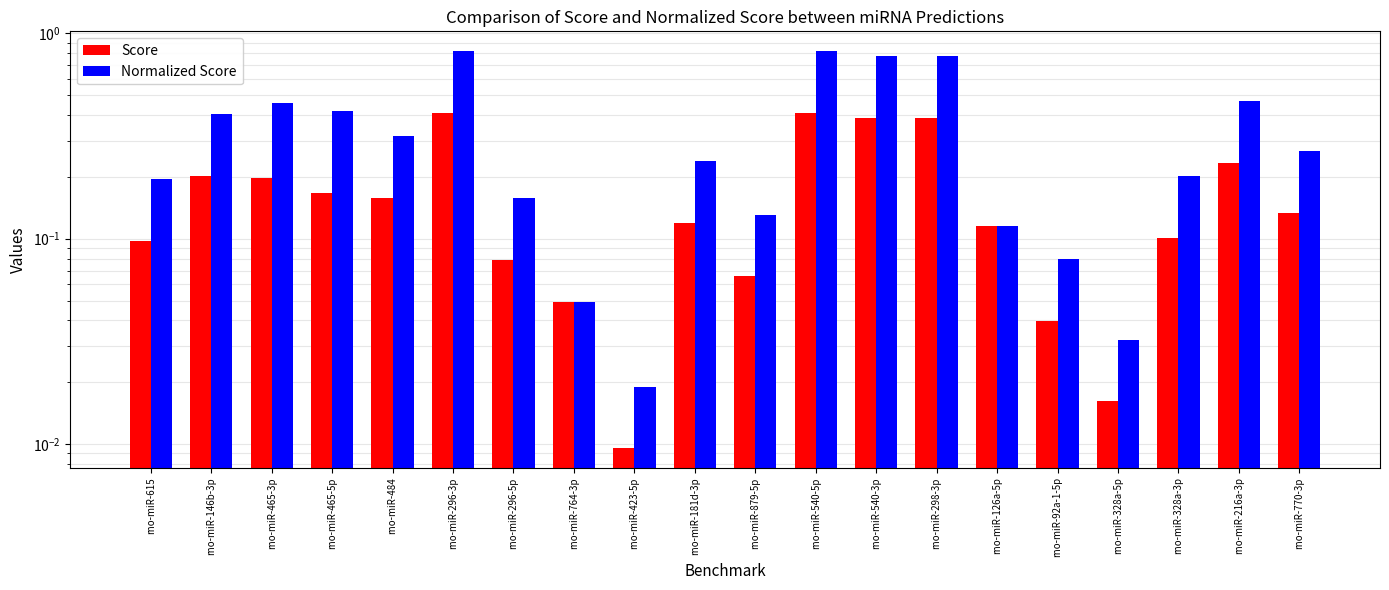

The value of Normalized Score at rno-miR-328a-3p is 0.2. True or false?

True